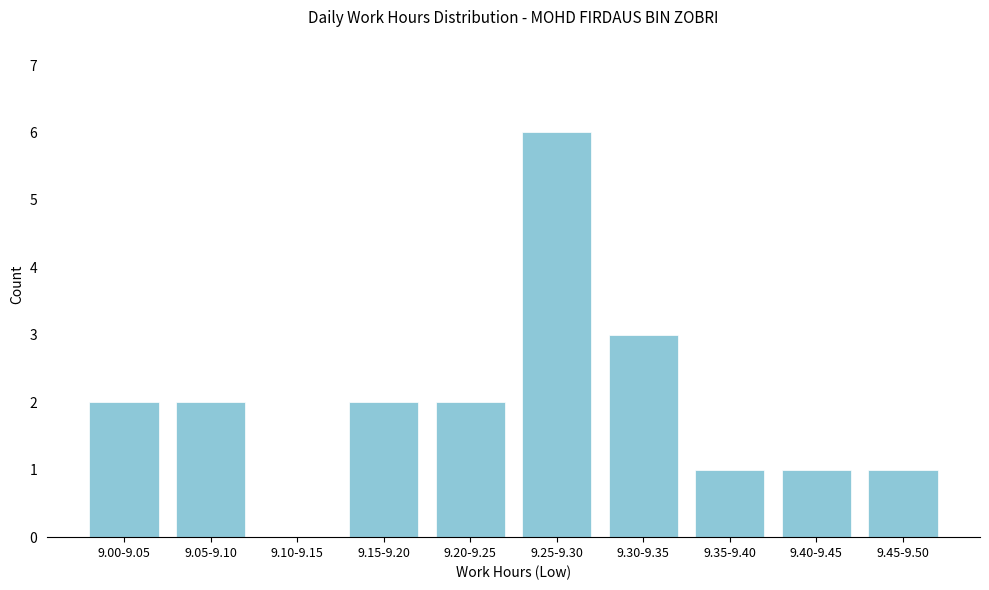

Reading right to left, list all the values displayed in this chart.

9.45-9.50=1	9.40-9.45=1	9.35-9.40=1	9.30-9.35=3	9.25-9.30=6	9.20-9.25=2	9.15-9.20=2	9.10-9.15=0	9.05-9.10=2	9.00-9.05=2